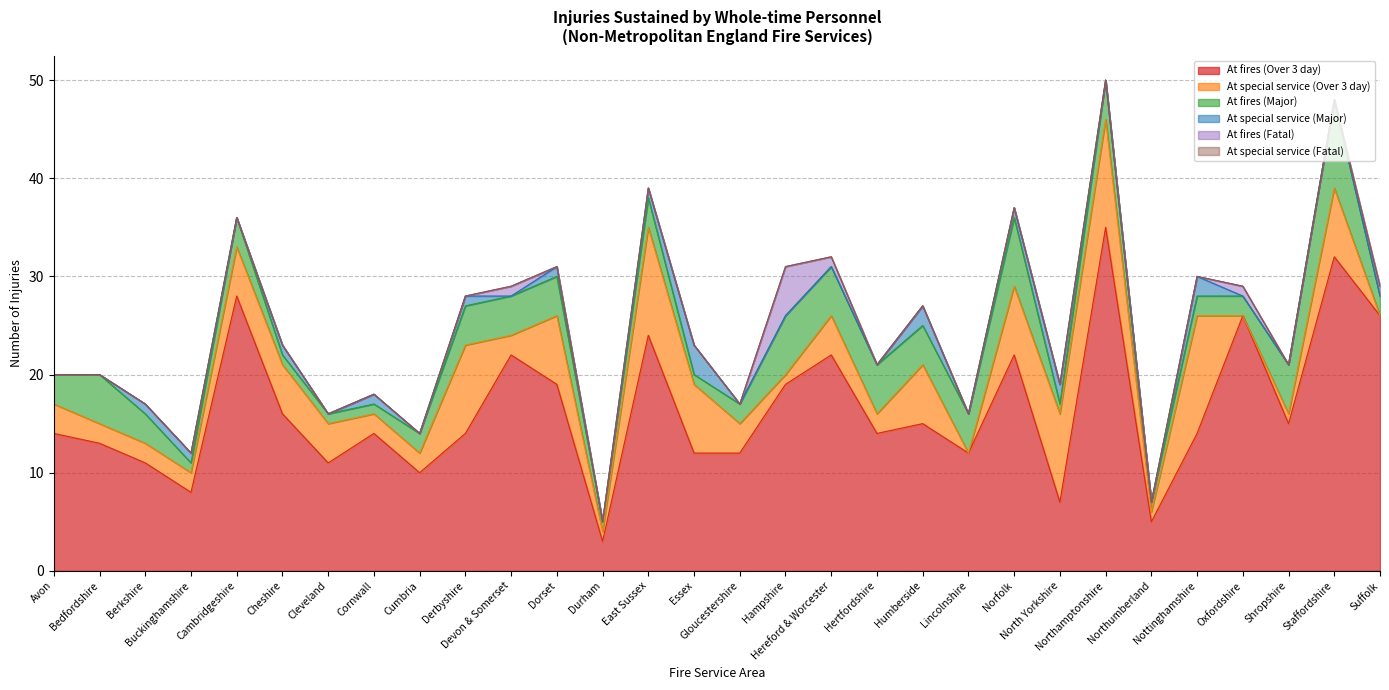

What is the label of the 4th point from the left?

Buckinghamshire